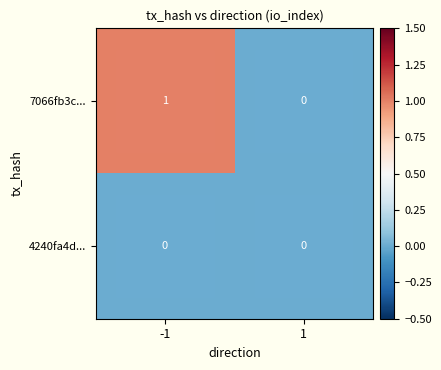

List the series in order of their overall mean, lowest first.

4240fa4d..., 7066fb3c...